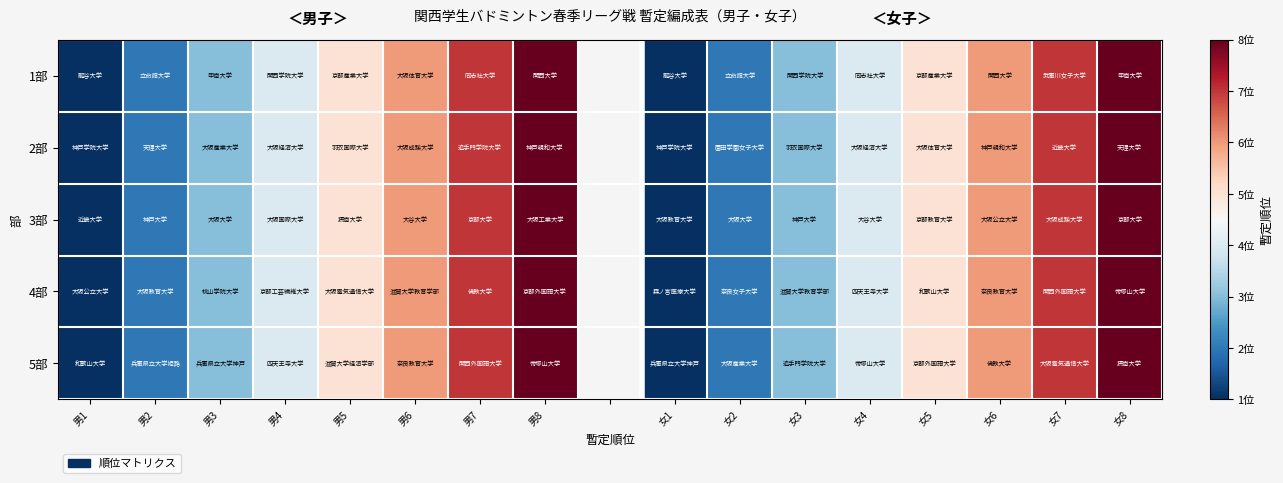

Count the 1部 values in the range 5 to 6.

4